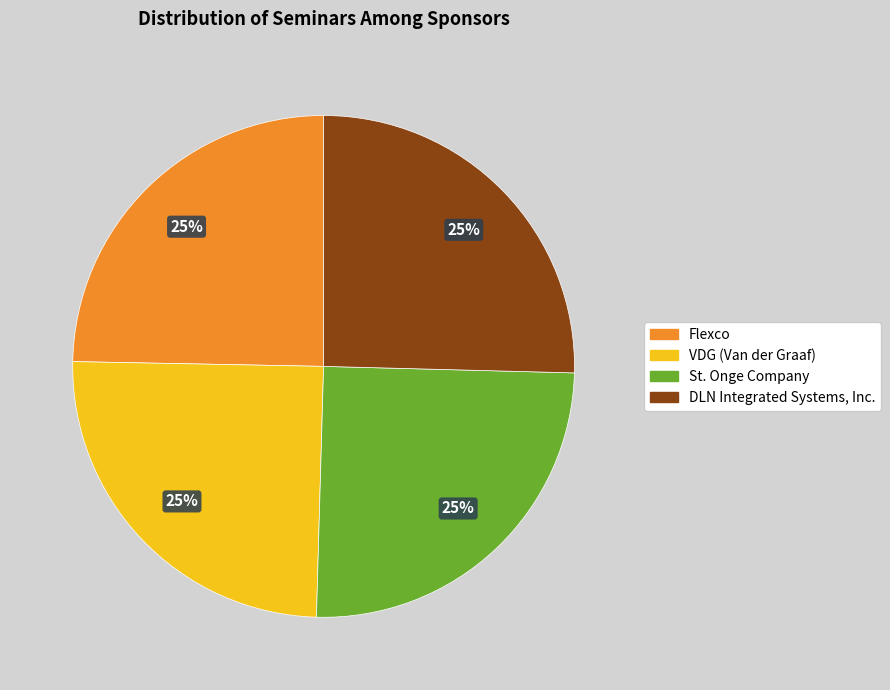

Does St. Onge Company account for over 50% of the chart?

No